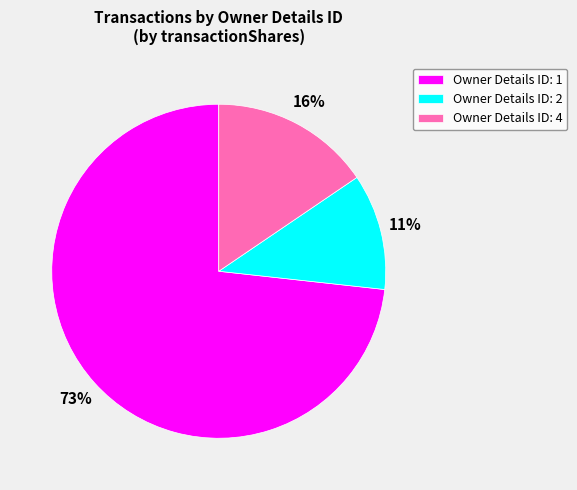

Between Owner Details ID: 1 and Owner Details ID: 2, which is larger?

Owner Details ID: 1